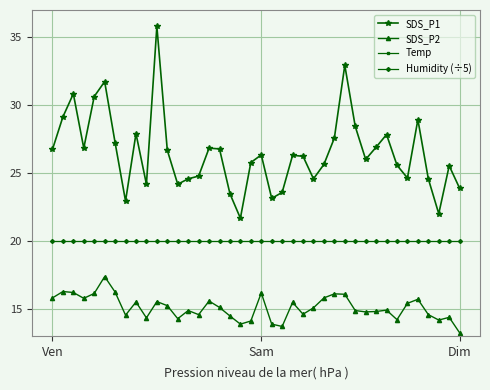

What are all the series names shown in the legend?

SDS_P1, SDS_P2, Temp, Humidity (÷5)